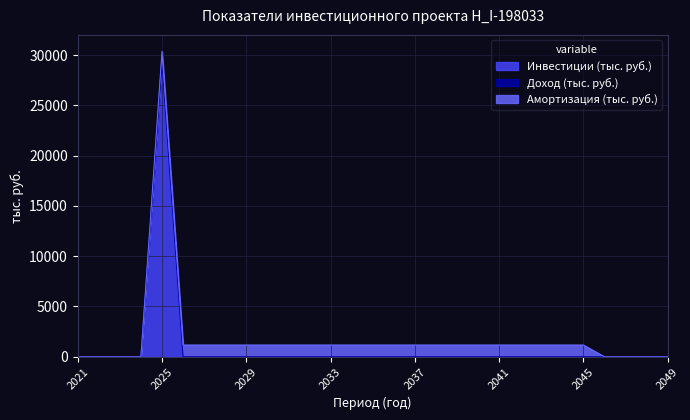

True or false: Инвестиции (тыс. руб.) has more than 0 points higher than both neighbors.

True